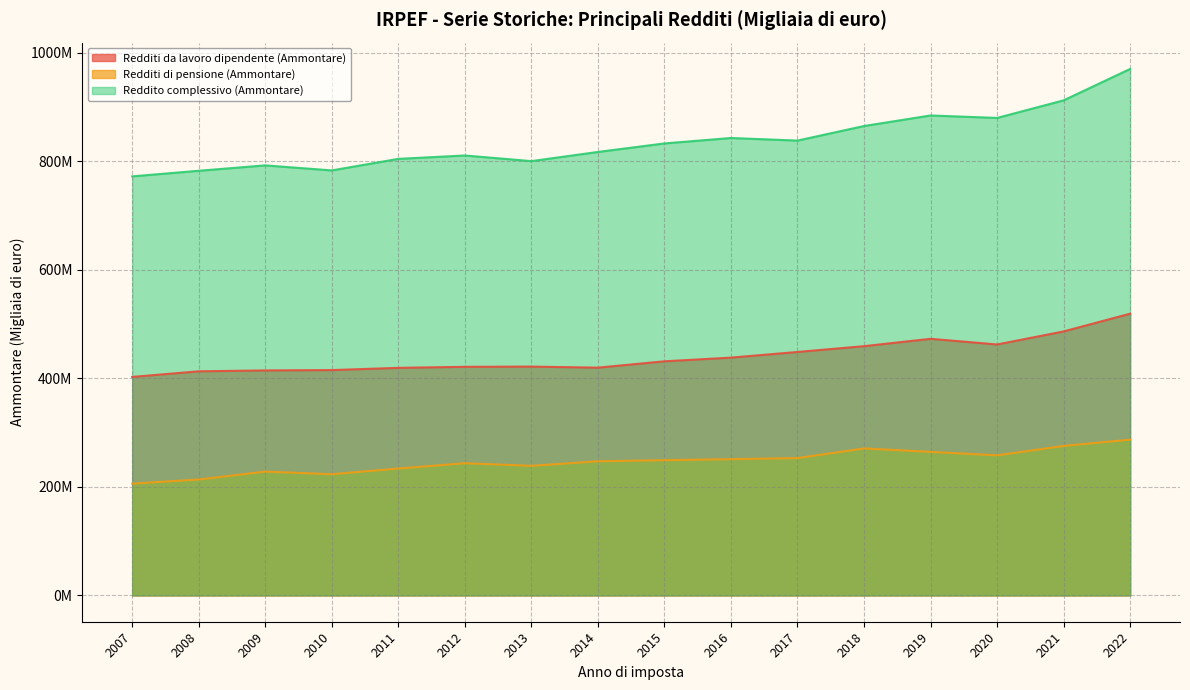

How many interior local valleys does the Reddito complessivo (Ammontare) series have?

4